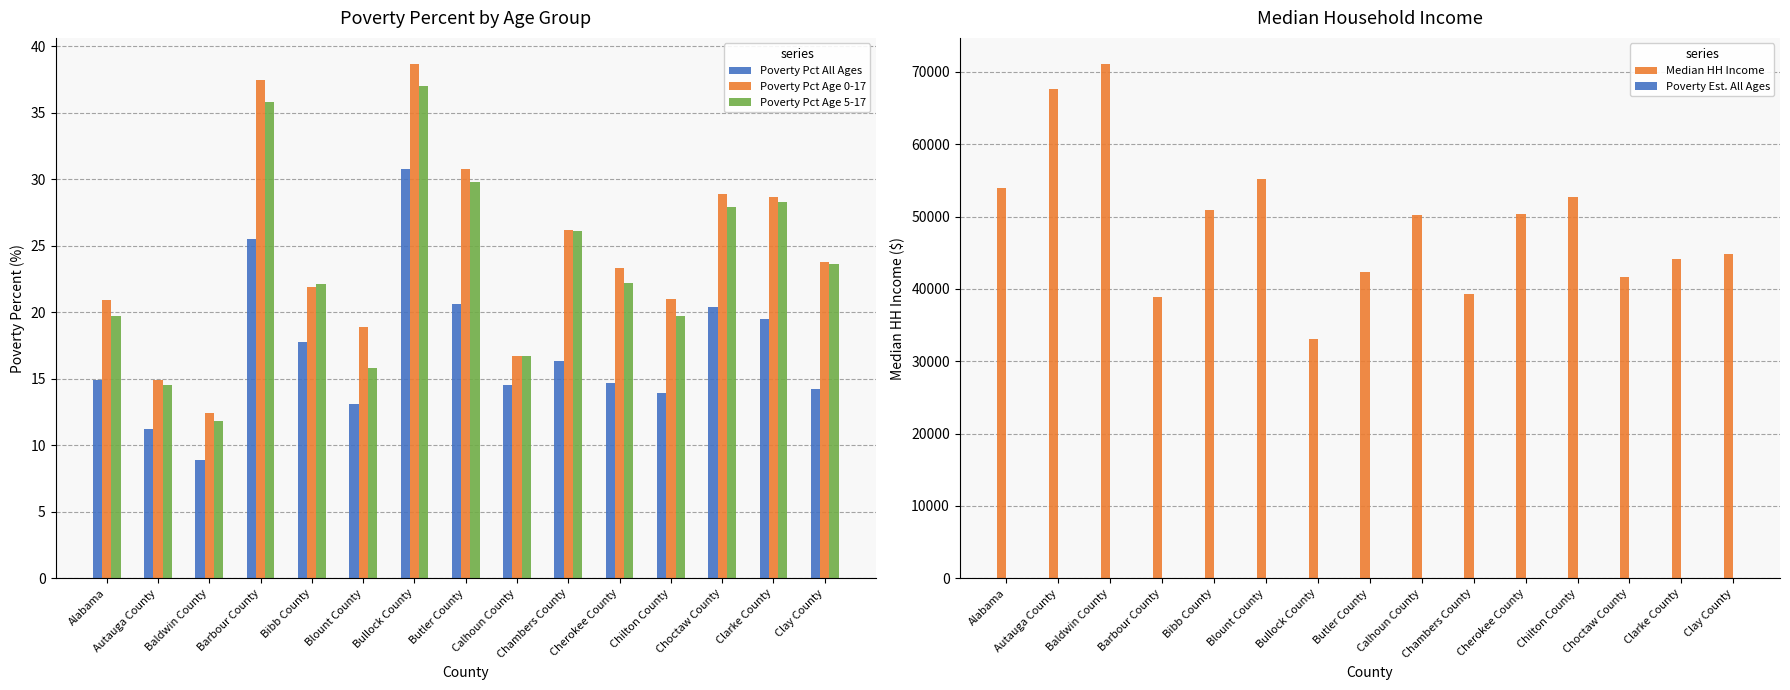

Which label corresponds to the largest value in the chart?

Baldwin County